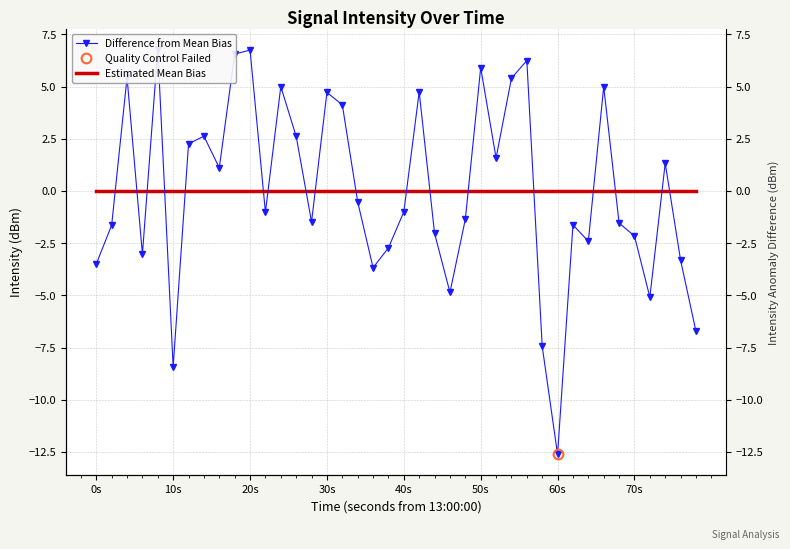

List the series in order of their peak value, highest first.

Difference from Mean Bias, Estimated Mean Bias